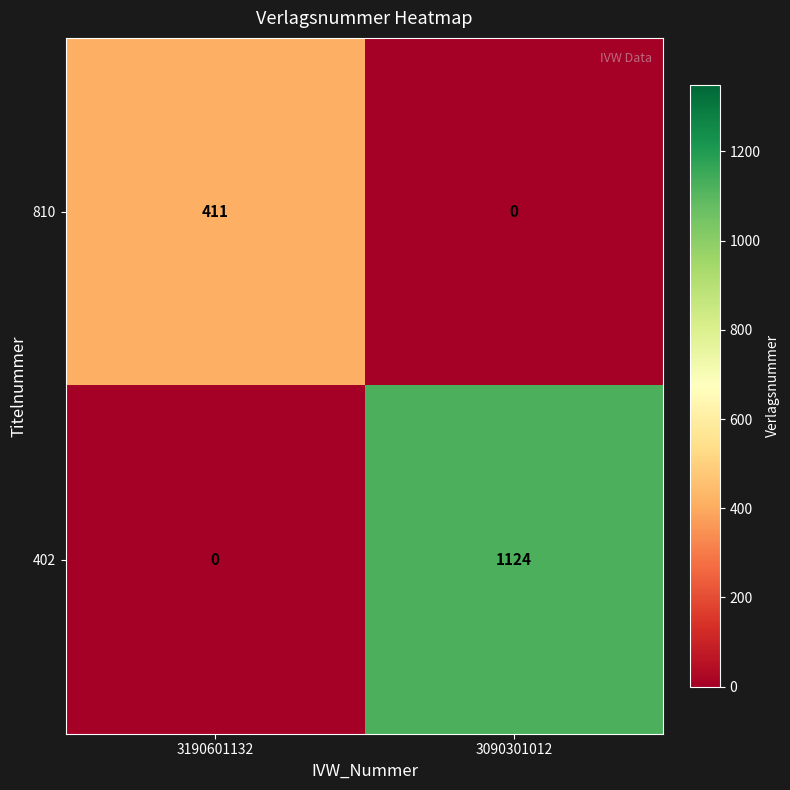

Reading left to right, transcribe all the data shown in this chart.

810: 411	0
402: 0	1124